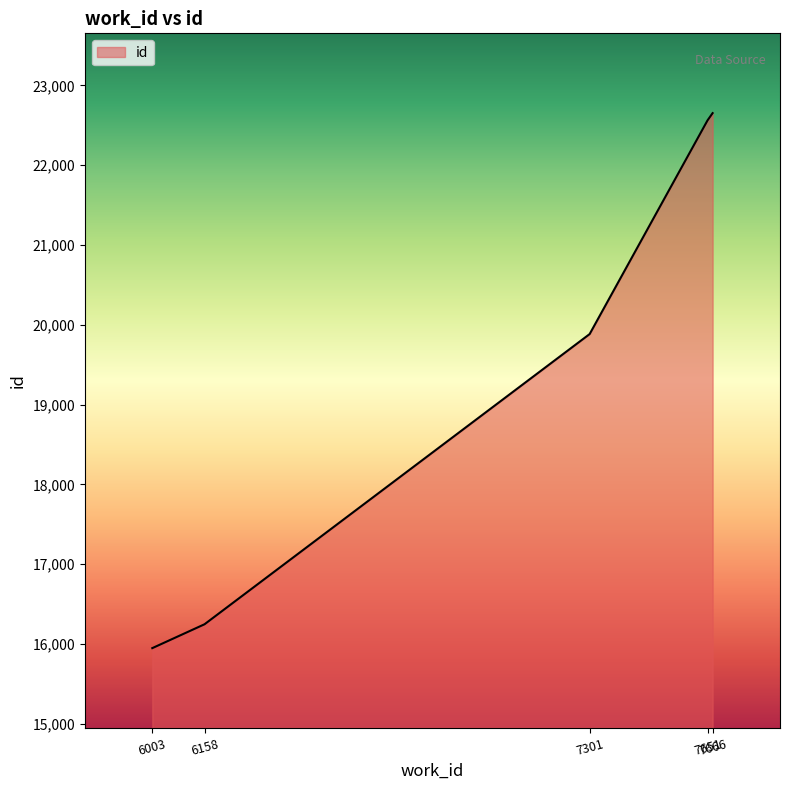

The chart shows a value of 38870 at 7666. True or false?

False